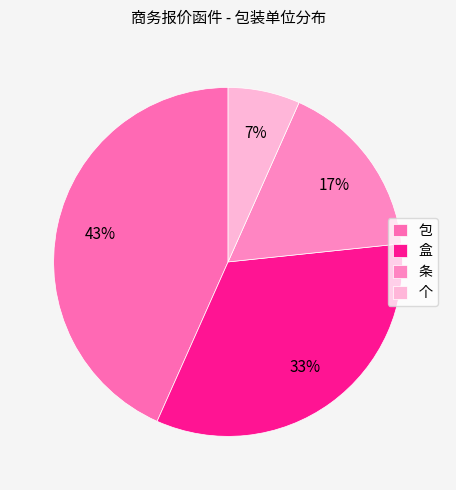

How many segments does this pie chart have?

4